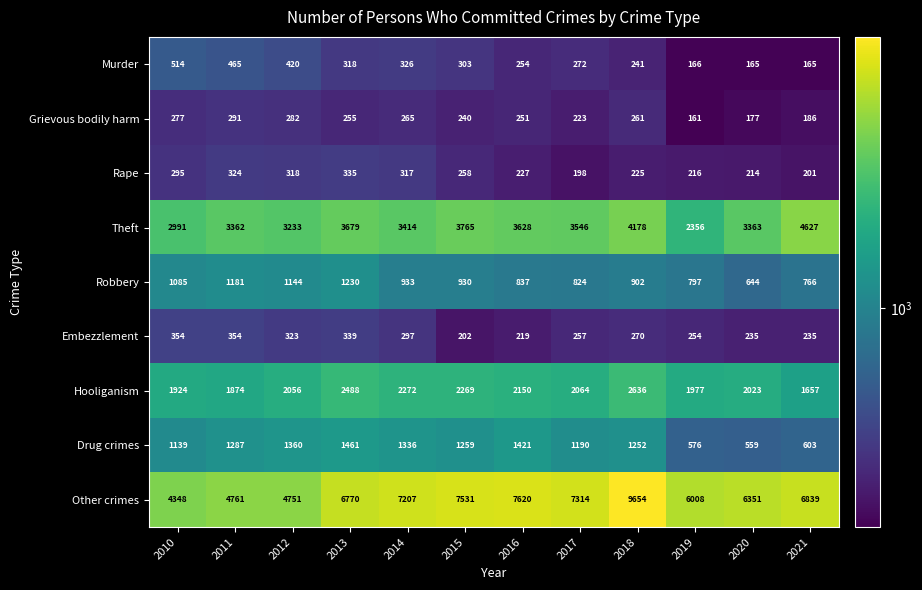

Which series has the largest total across all categories?

Other crimes